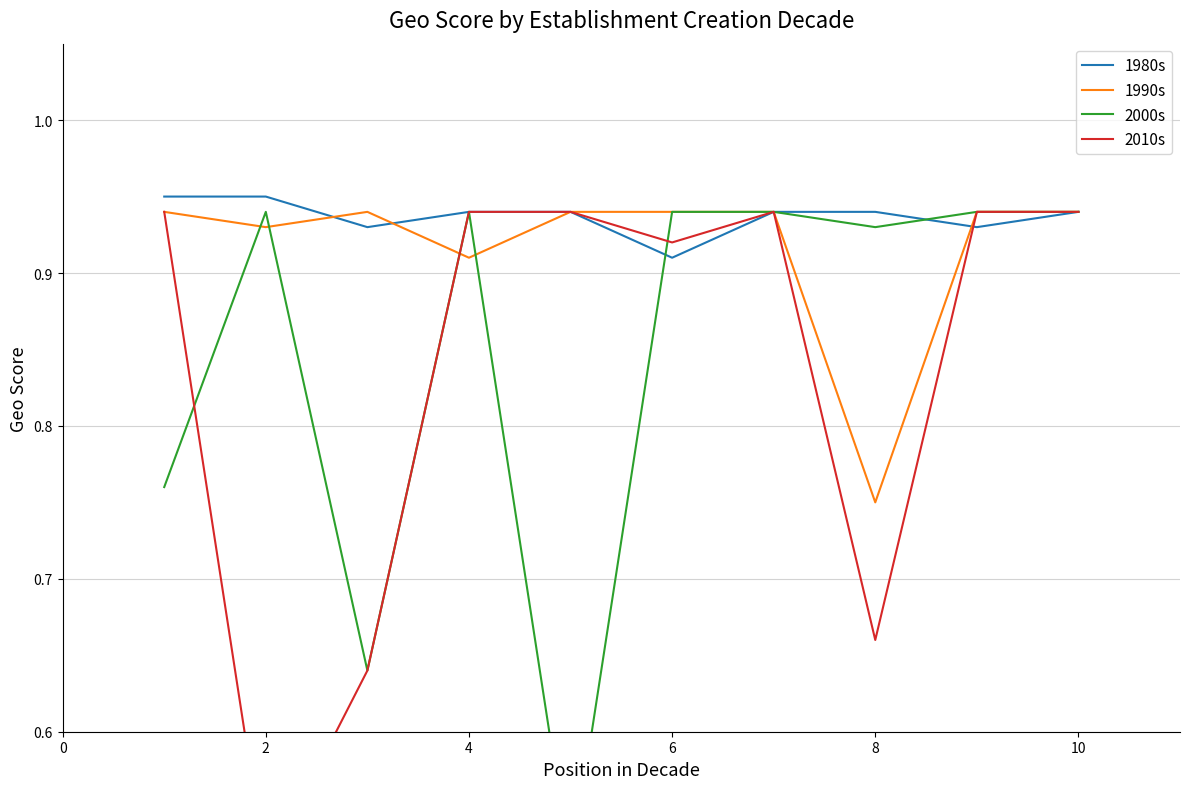

Is it true that 1990s equals 1.2 at 2?

False